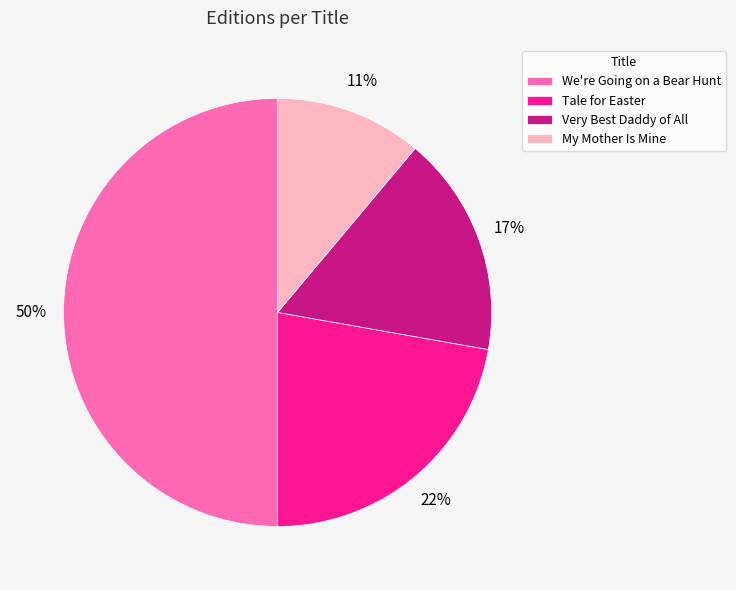

To the nearest percent, what is the average slice percentage?

25%